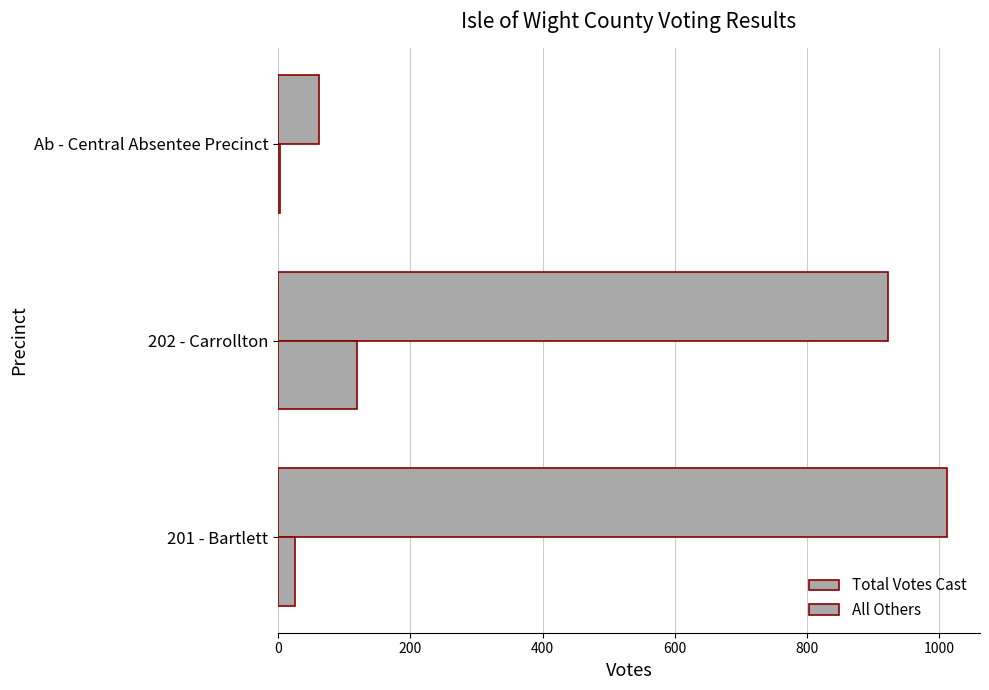

How many data points does each series have?

3